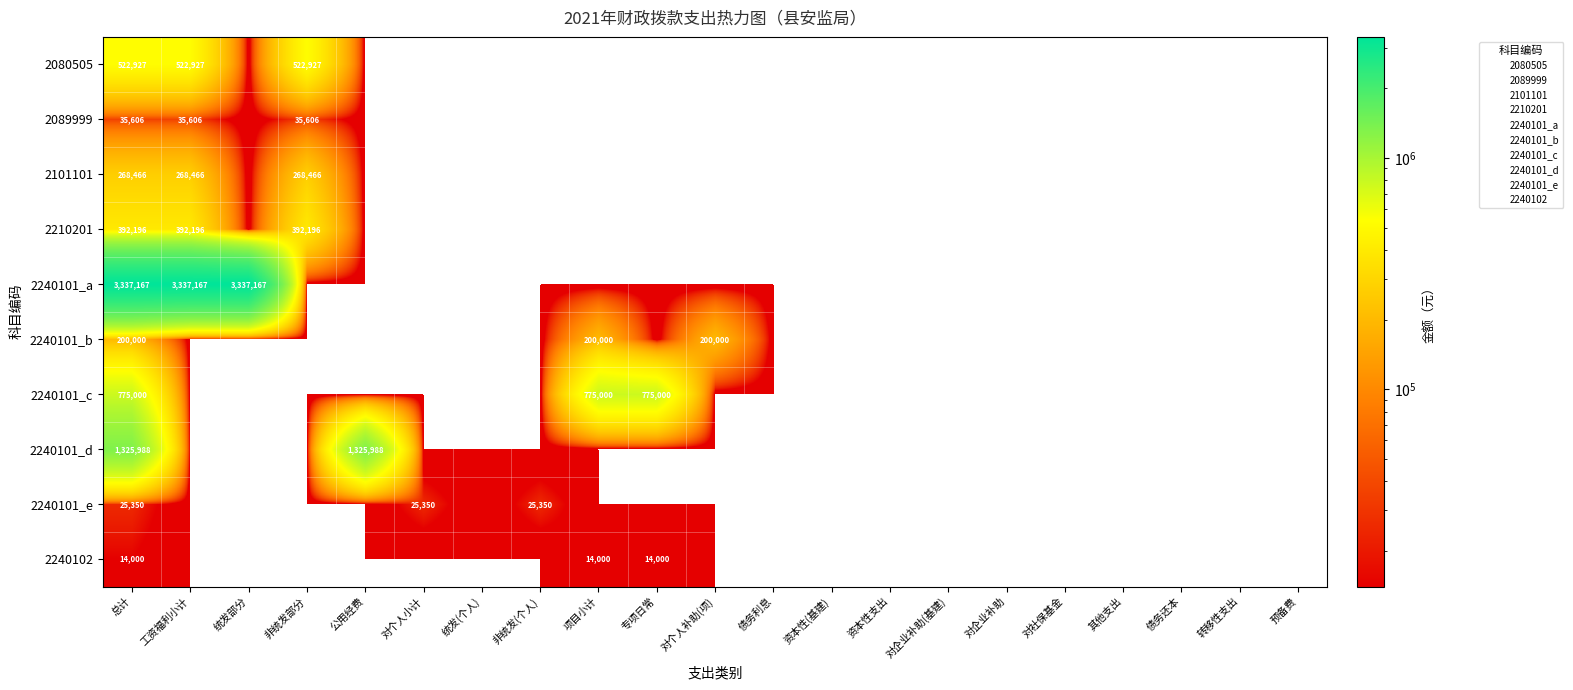

Is the value of 2089999 at 非统发(个人) greater than the value of 2240101_c at 其他支出?

No